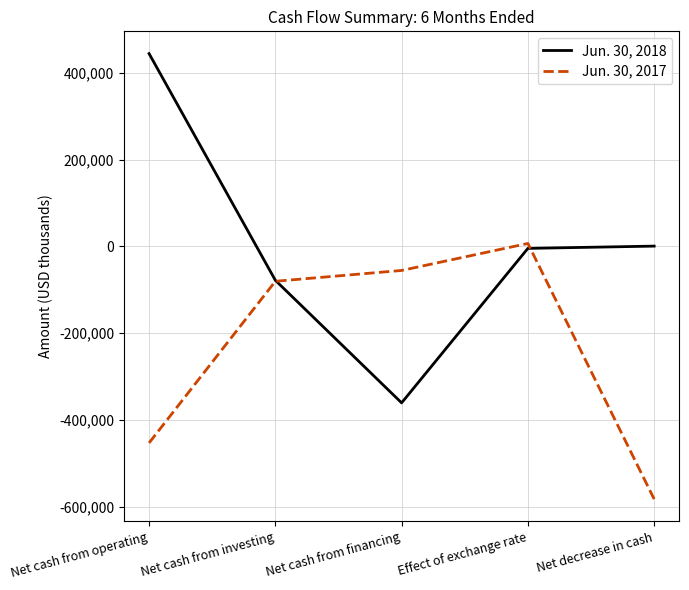

What is the maximum value for Jun. 30, 2017?

6660